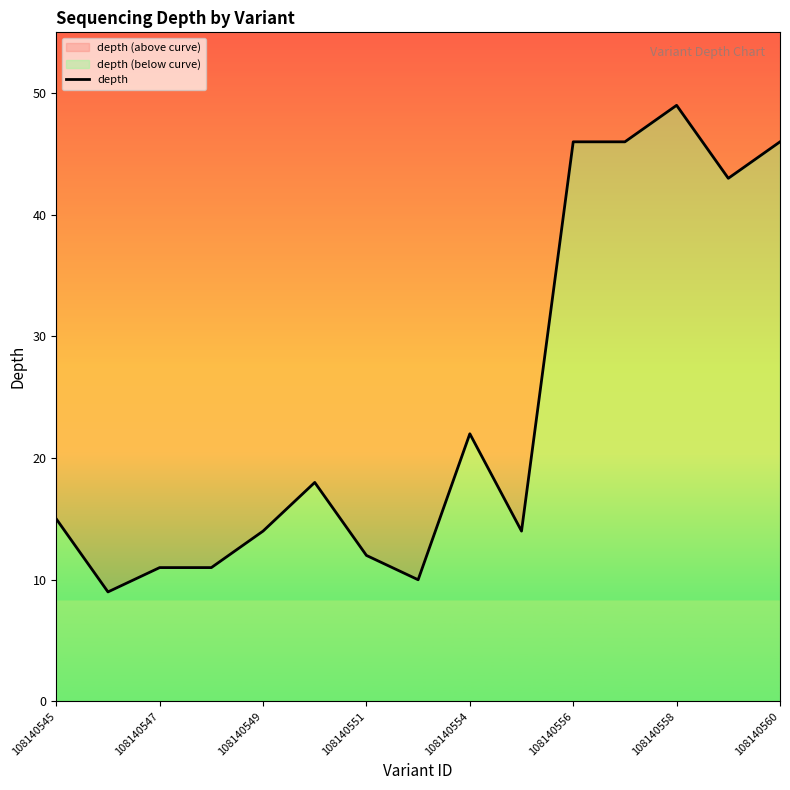

How many values are below 15?

7